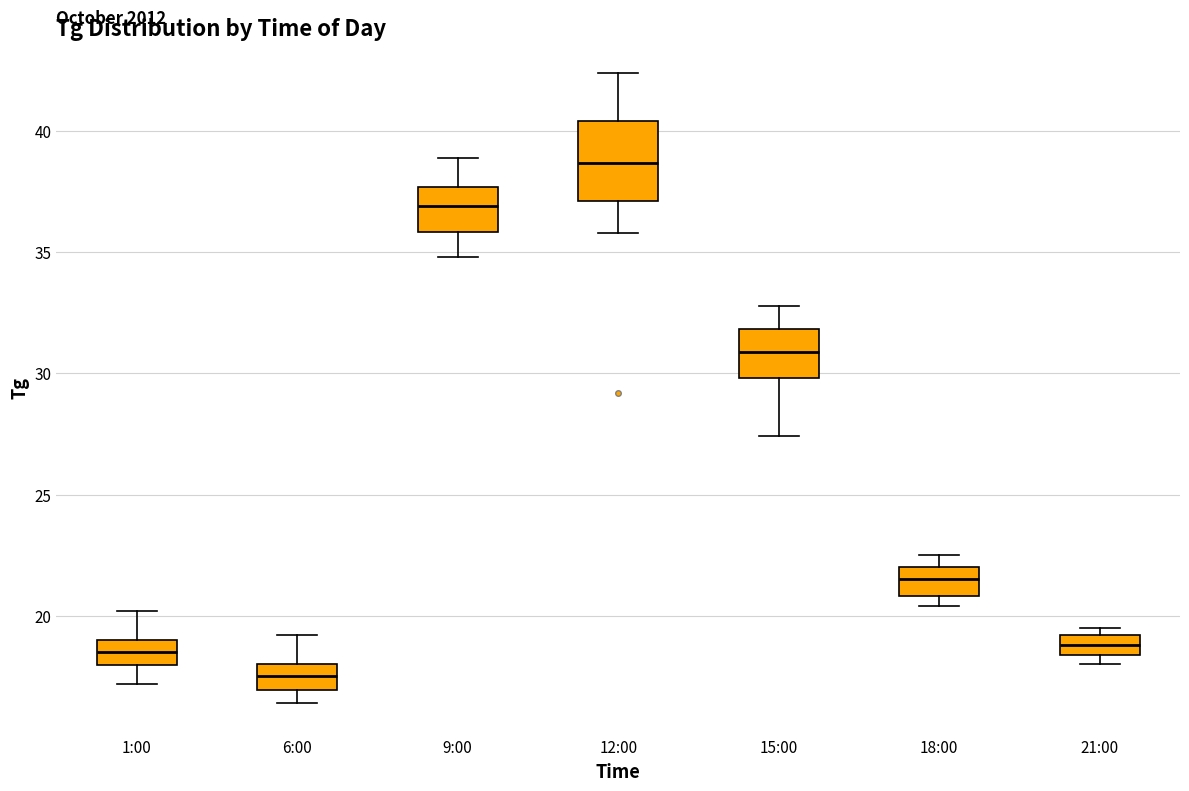

Reading left to right, read every box against the y-axis: the position of its median line, the range the box covers, and the ends of its whiskers. The values are not printed on the chart, so give them approximately, as read against the axis.

1:00: median 18.5, box 18.0 to 19.0, whiskers 17.0 to 20.0
6:00: median 17.5, box 17.0 to 18.0, whiskers 16.5 to 19.0
9:00: median 37.0, box 36.0 to 37.5, whiskers 35.0 to 39.0
12:00: median 38.5, box 37.0 to 40.5, whiskers 36.0 to 42.5
15:00: median 31.0, box 30.0 to 32.0, whiskers 27.5 to 33.0
18:00: median 21.5, box 21.0 to 22.0, whiskers 20.5 to 22.5
21:00: median 19.0 (inside the box), box 18.5 to 19.0, whiskers 18.0 to 19.5